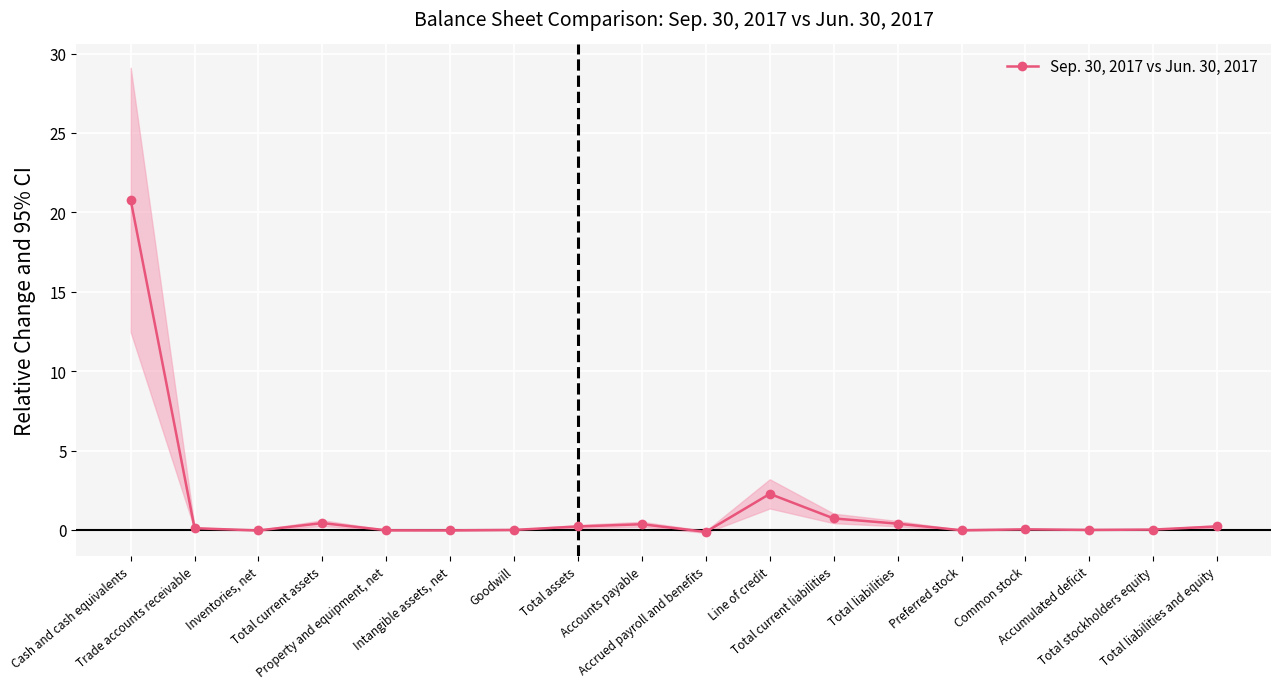

Which category has the lowest value across all series?

Accrued payroll and benefits